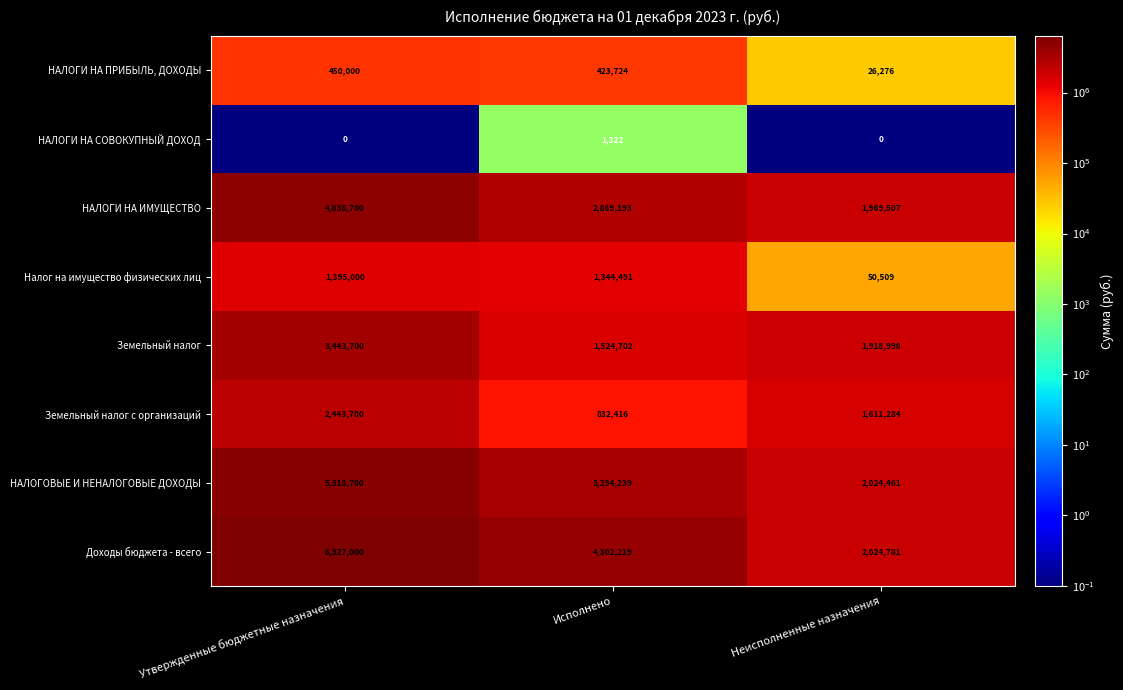

What is the lowest value of the НАЛОГОВЫЕ И НЕНАЛОГОВЫЕ ДОХОДЫ series?

2024461